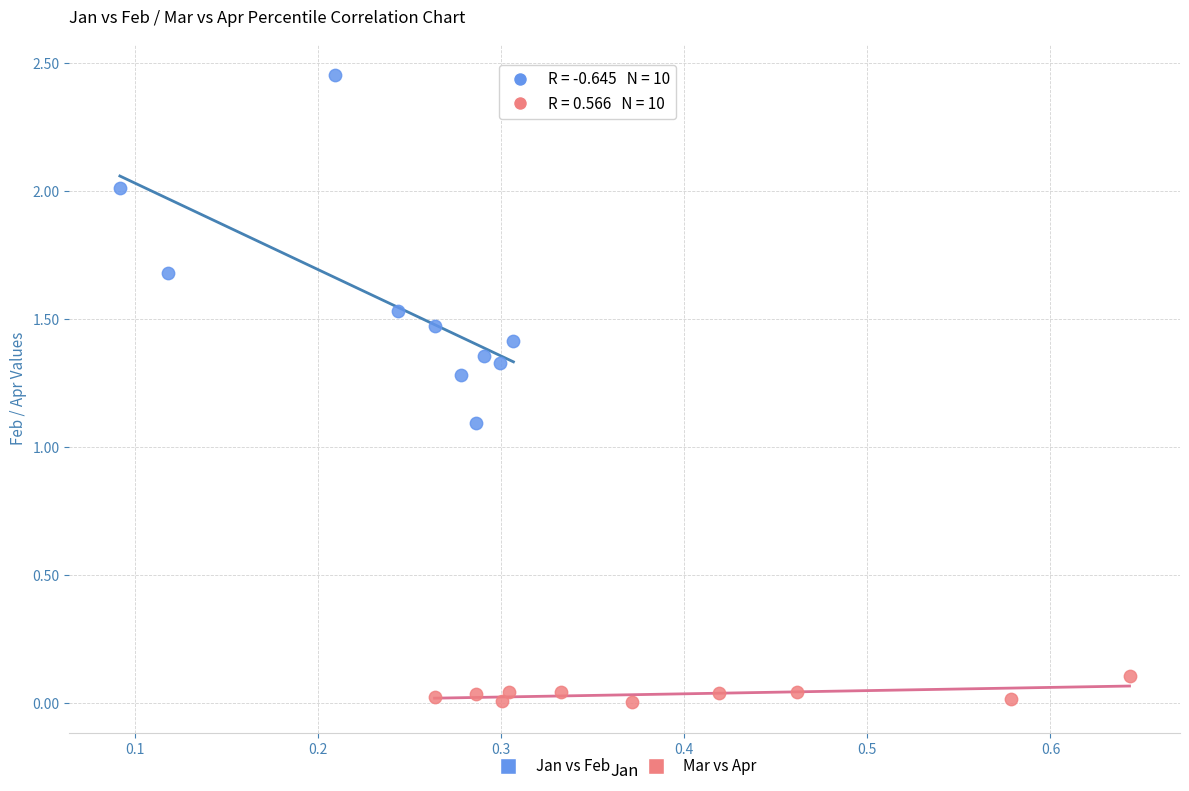

Which series contains the highest Y value?

Jan vs Feb